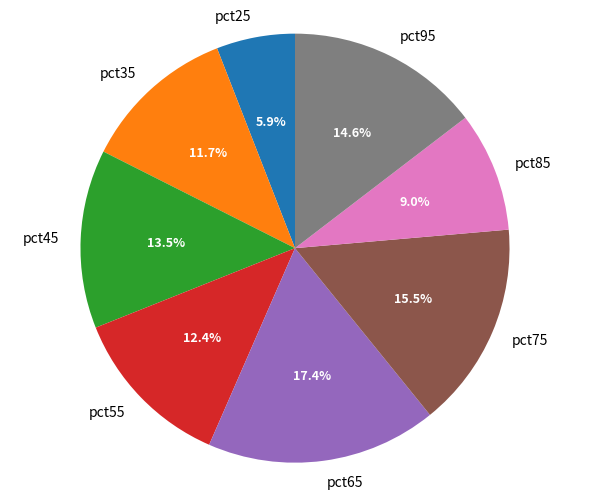

Is the sum of pct45 and pct95 greater than half?

No